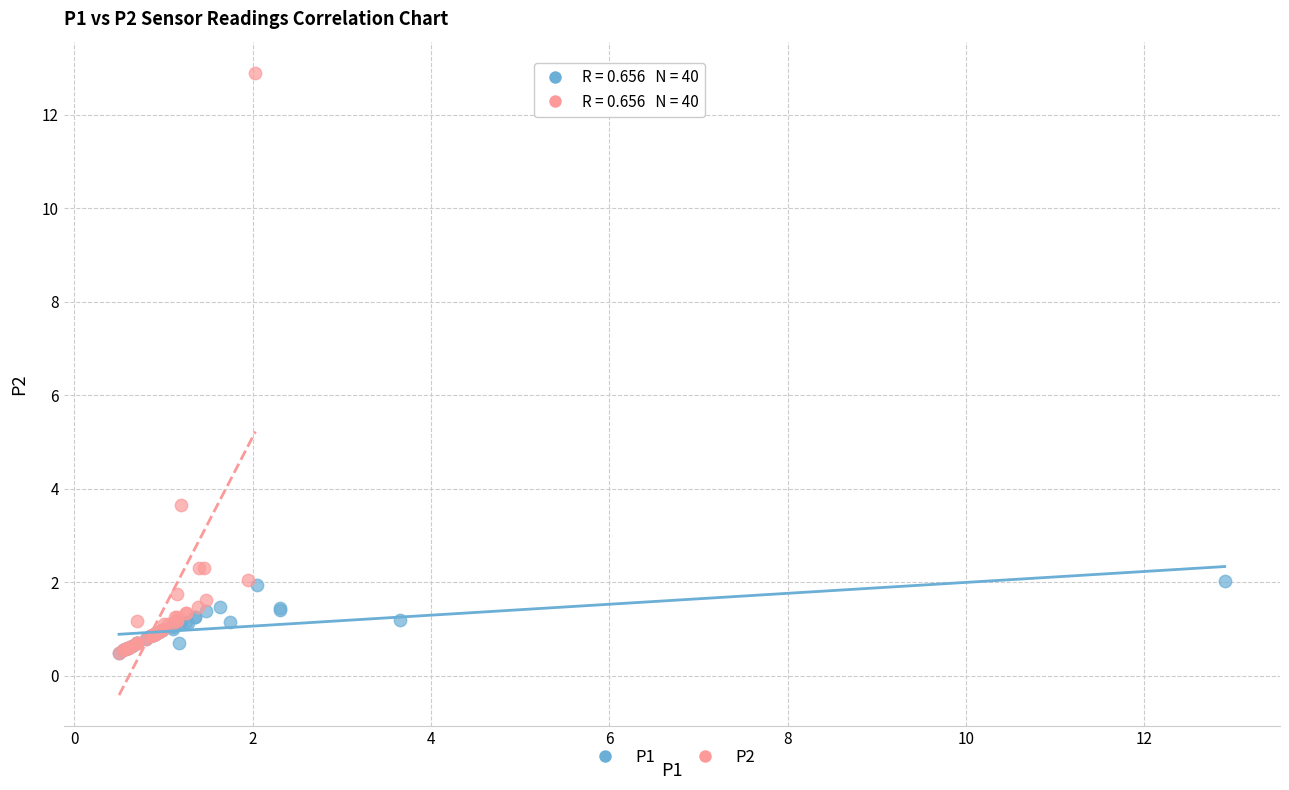

Which series has the widest spread of Y values?

P2